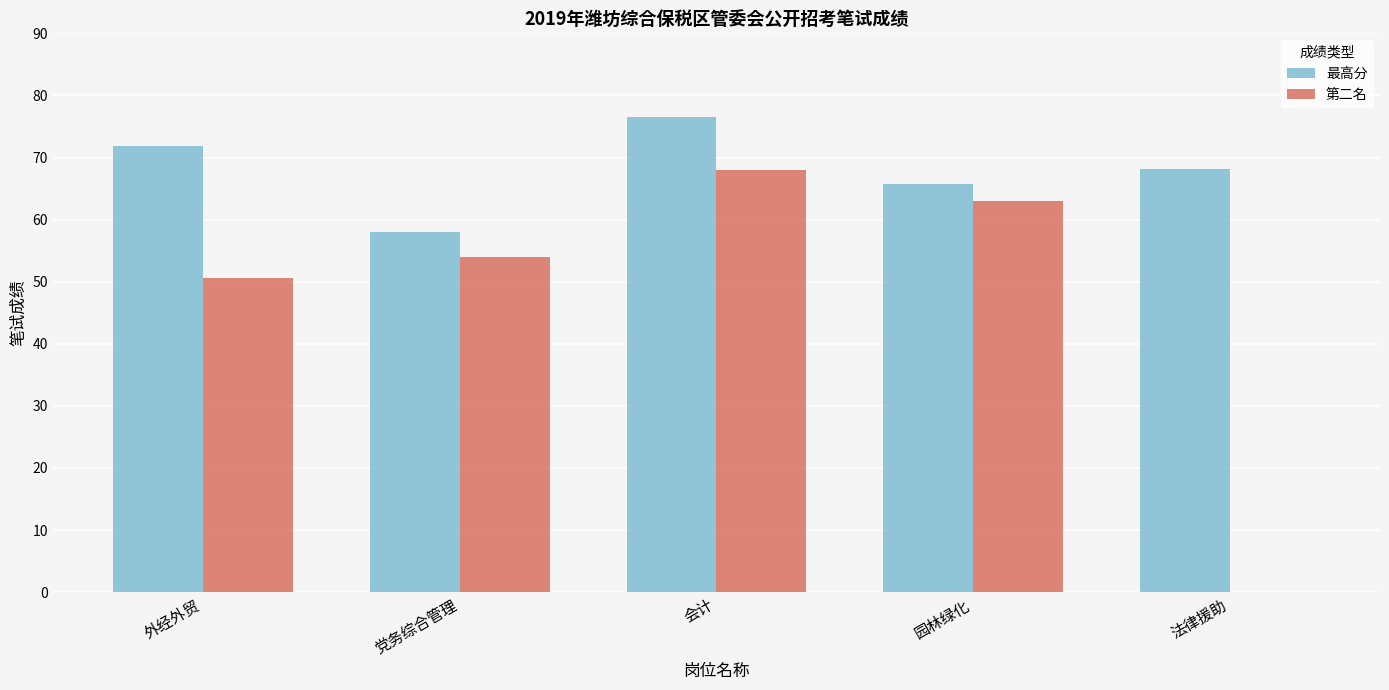

What is the maximum value shown in the chart?

76.6